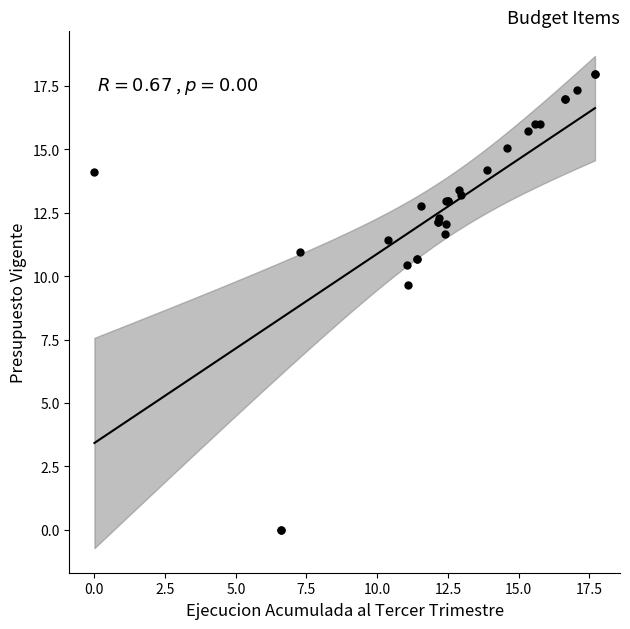

What Y value in the scatter plot is closest to 8?

9.6